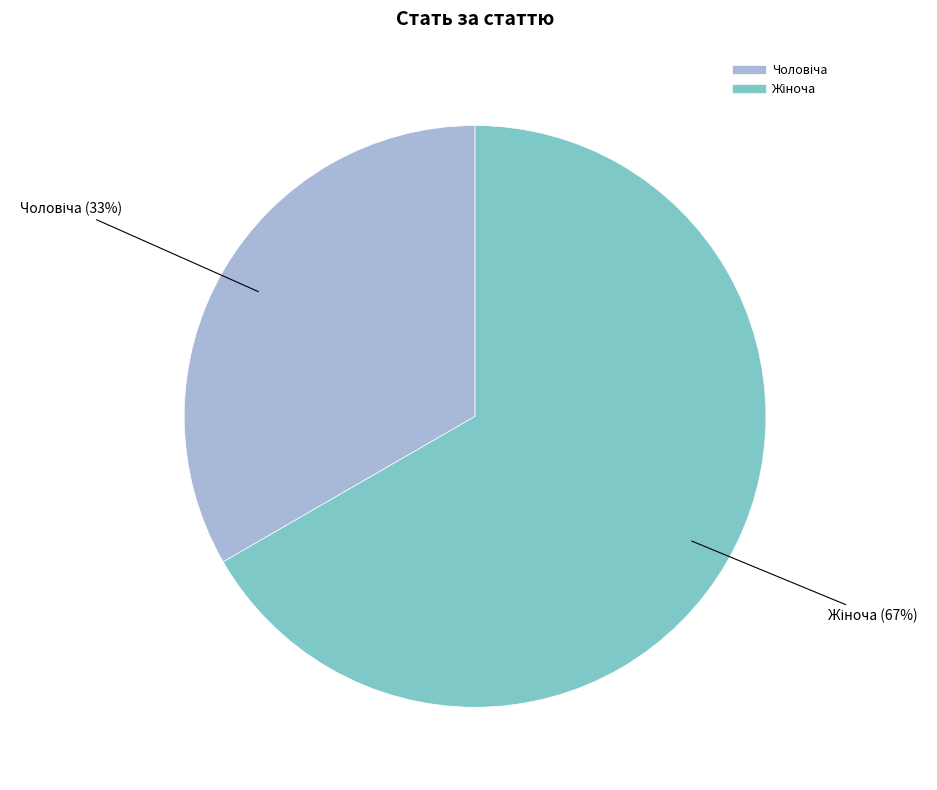

Does any single category account for the majority?

Yes